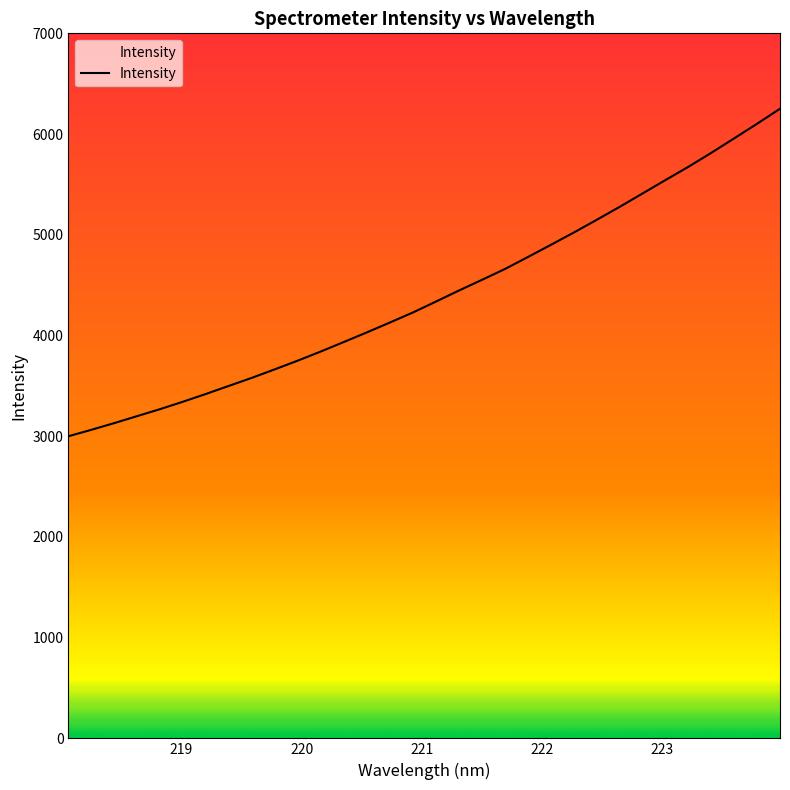

What is the average value?

4405.0